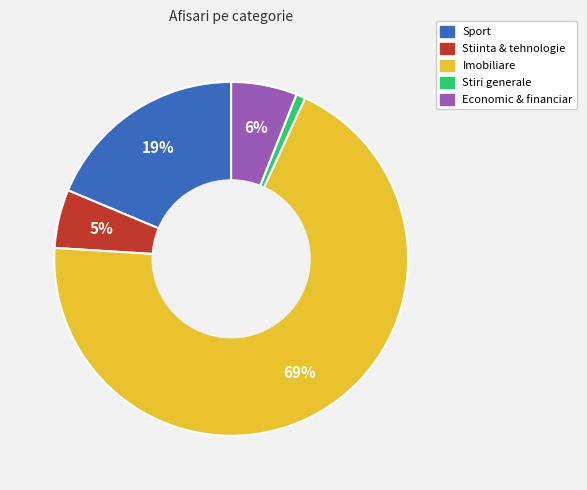

Is the sum of Stiinta & tehnologie and Economic & financiar greater than half?

No